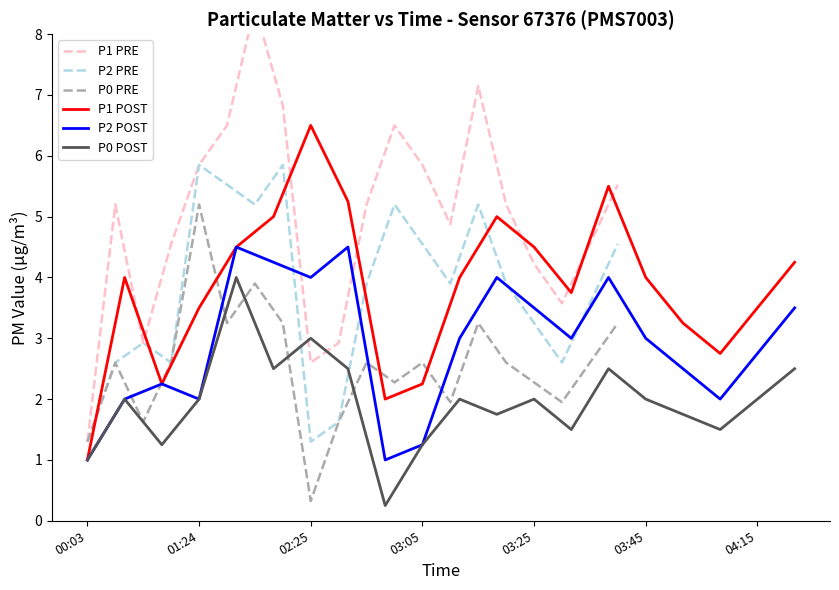

Reading right to left, what are all the values shown in this chart?

P1 PRE: 5.5	4.5	3.6	4.2	5.2	7.2	4.9	5.9	6.5	5.2	2.9	2.6	6.8	8.5	6.5	5.9	4.5	2.9	5.2	1.3
P2 PRE: 4.5	3.6	2.6	3.2	3.9	5.2	3.9	4.5	5.2	3.9	1.6	1.3	5.9	5.2	5.5	5.9	2.6	2.9	2.6	1.3
P0 PRE: 3.2	2.6	2.0	2.3	2.6	3.2	2.0	2.6	2.3	2.6	1.6	0.3	3.2	3.9	3.2	5.2	2.6	1.6	2.6	1.3
P1 POST: 4.2	3.5	2.8	3.2	4.0	5.5	3.8	4.5	5.0	4.0	2.2	2.0	5.2	6.5	5.0	4.5	3.5	2.2	4.0	1.0
P2 POST: 3.5	2.8	2.0	2.5	3.0	4.0	3.0	3.5	4.0	3.0	1.2	1.0	4.5	4.0	4.2	4.5	2.0	2.2	2.0	1.0
P0 POST: 2.5	2.0	1.5	1.8	2.0	2.5	1.5	2.0	1.8	2.0	1.2	0.2	2.5	3.0	2.5	4.0	2.0	1.2	2.0	1.0